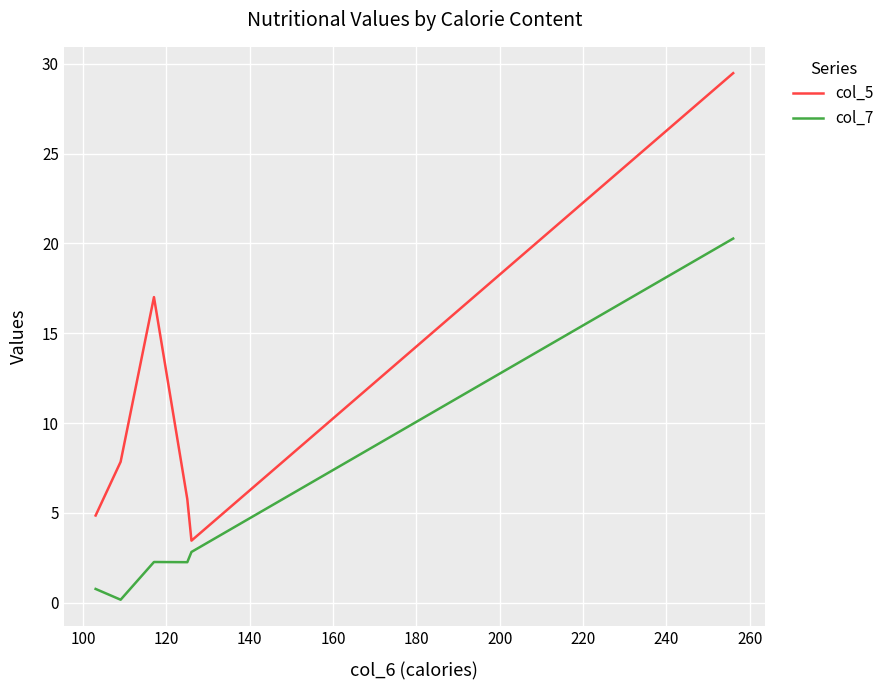

List the series in order of their peak value, lowest first.

col_7, col_5